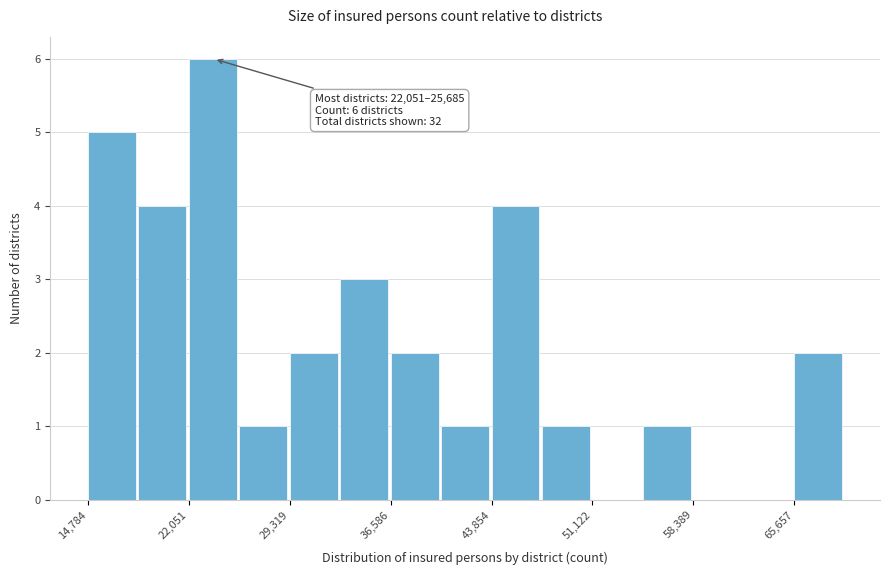

Read against the x-axis, roughly where is the centre of the tallest bar?

24000